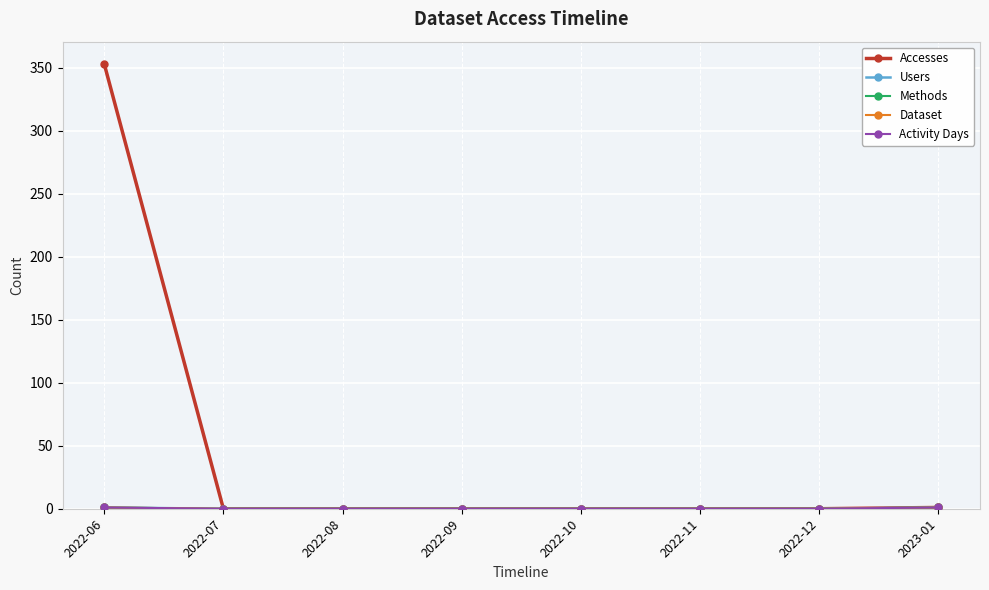

Reading left to right, transcribe all the data shown in this chart.

Accesses: 353	0	0	0	0	0	0	1
Users: 1	0	0	0	0	0	0	1
Methods: 1	0	0	0	0	0	0	1
Dataset: 1	0	0	0	0	0	0	1
Activity Days: 1	0	0	0	0	0	0	1